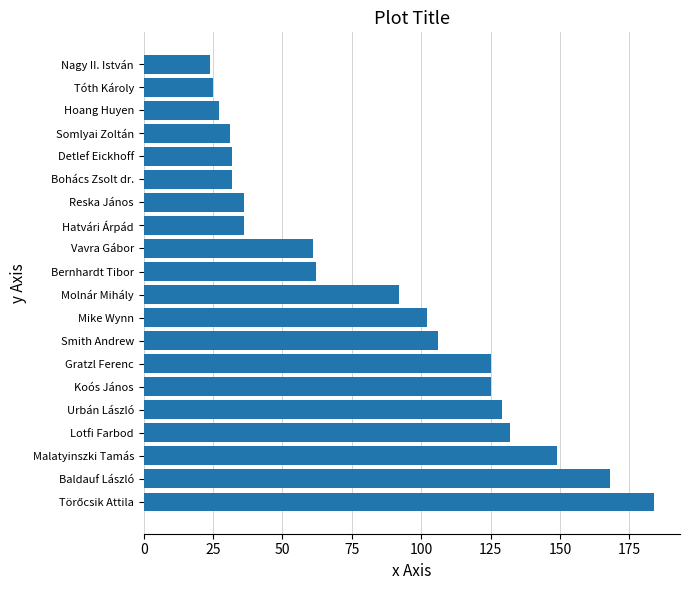

Reading top to bottom, transcribe all the data shown in this chart.

24	25	27	31	32	32	36	36	61	62	92	102	106	125	125	129	132	149	168	184